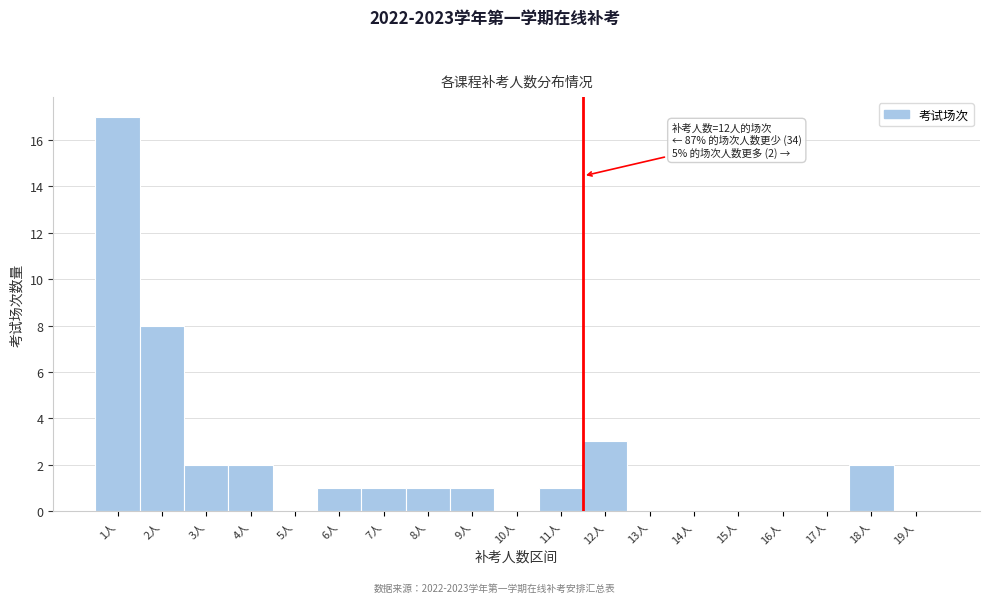

Reading left to right, what are all the values shown in this chart?

1人=17	2人=8	3人=2	4人=2	5人=0	6人=1	7人=1	8人=1	9人=1	10人=0	11人=1	12人=3	13人=0	14人=0	15人=0	16人=0	17人=0	18人=2	19人=0